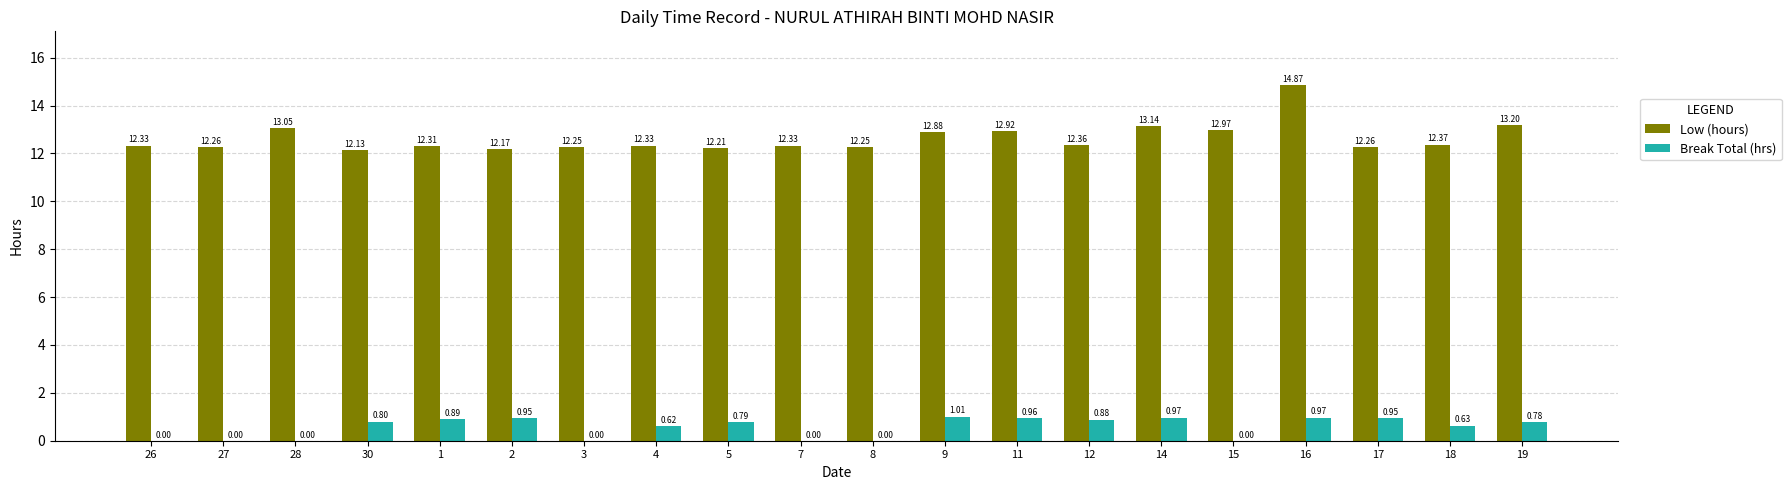

What are all the series names shown in the legend?

Low (hours), Break Total (hrs)